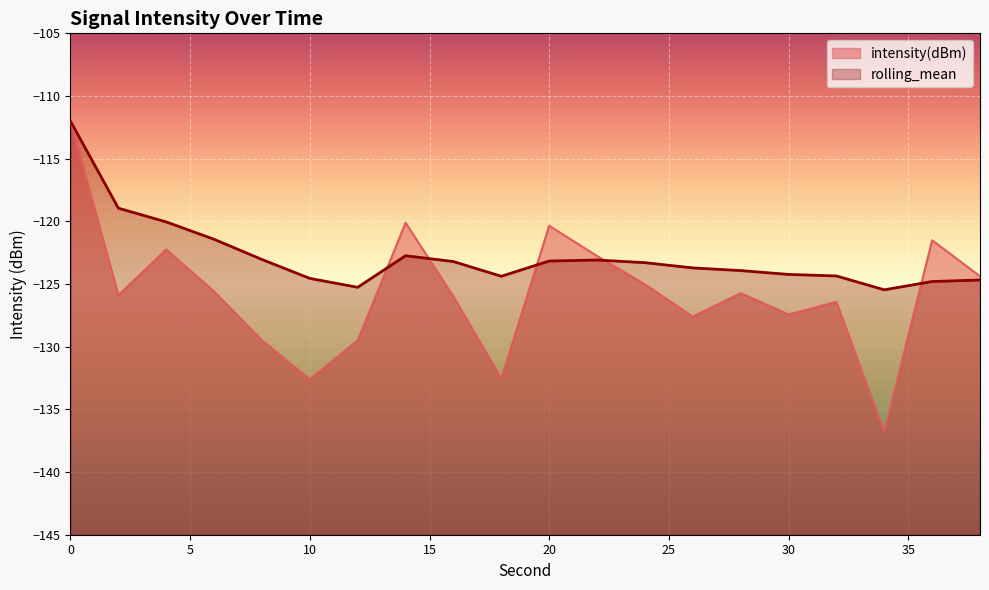

Between 4 and 26, which series saw the biggest shift?

intensity(dBm)